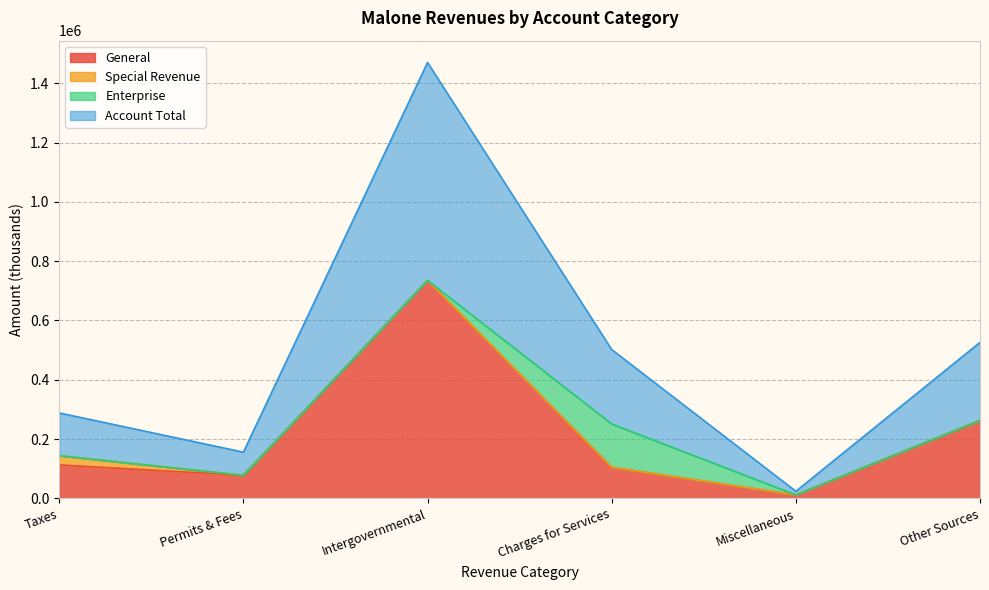

At which label is General closest to 373282?

Other Sources